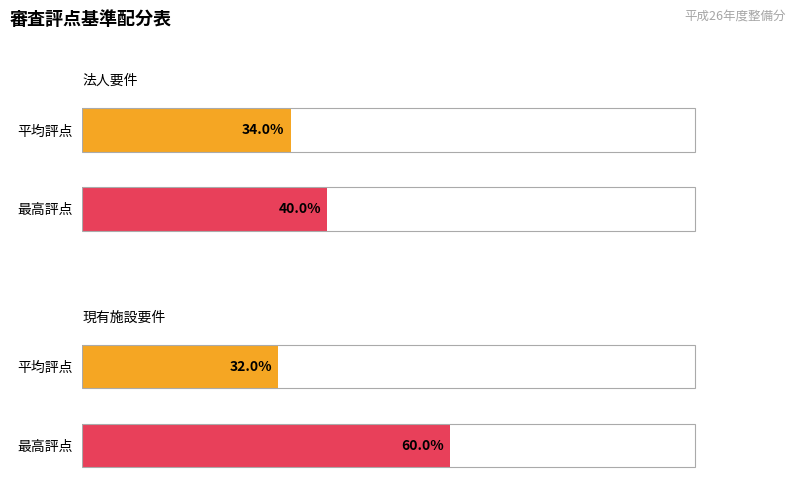

Rank the series by their maximum value, from highest to lowest.

現有施設要件, 法人要件